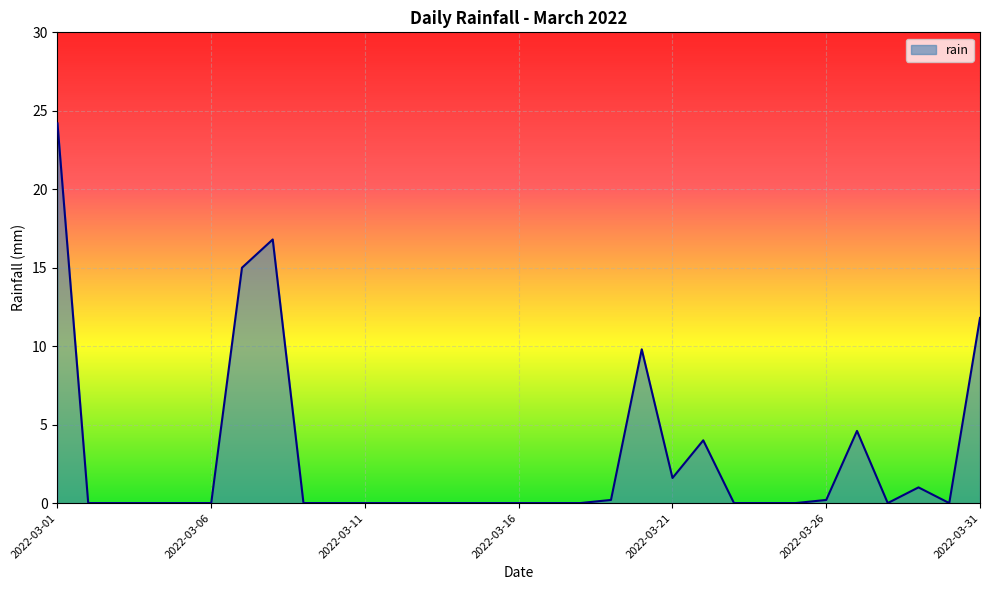

What is the difference between the maximum and minimum values?

24.2